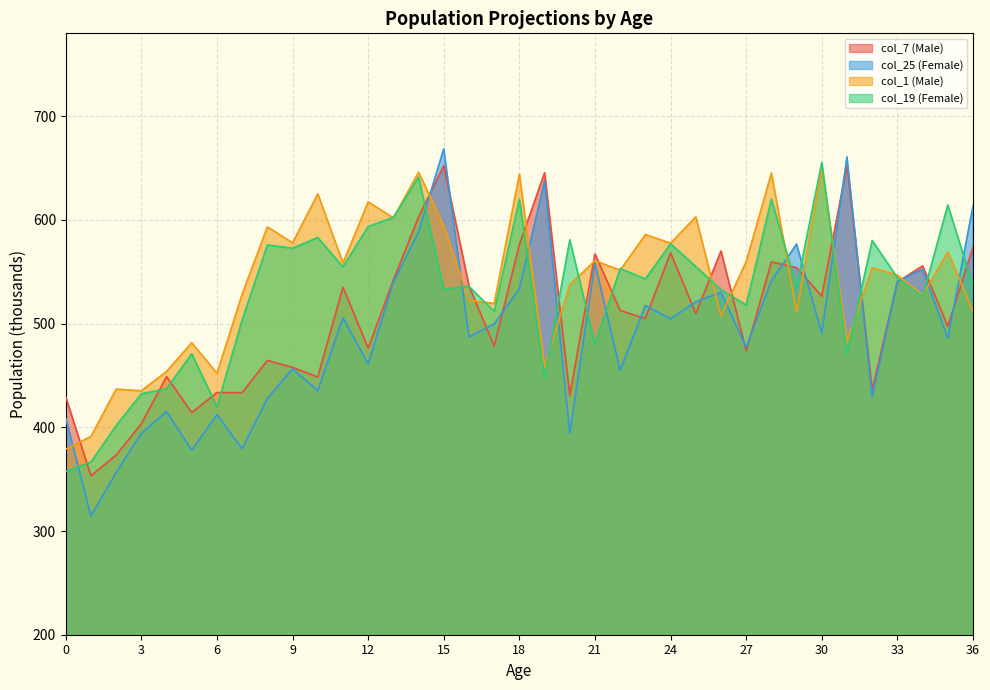

What is the difference between the second highest and minimum values in the col_19 (Female) series?

283.8